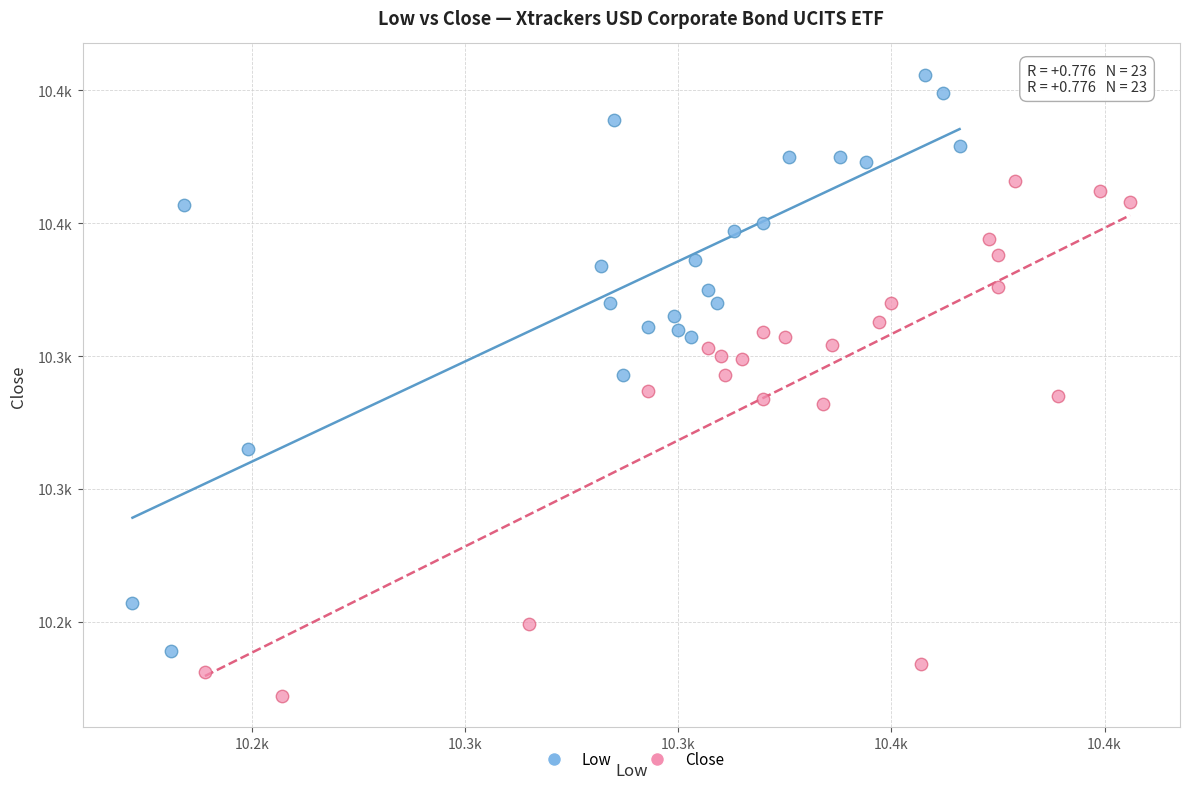

Which series contains the lowest Y value?

Close